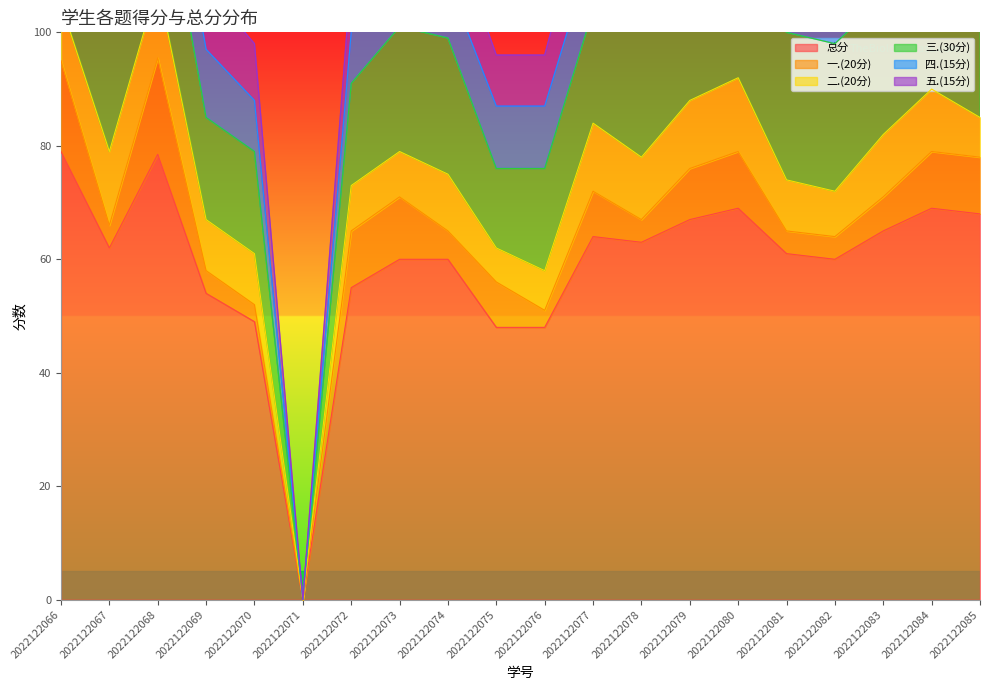

What are all the series names shown in the legend?

总分, 一.(20分), 二.(20分), 三.(30分), 四.(15分), 五.(15分)